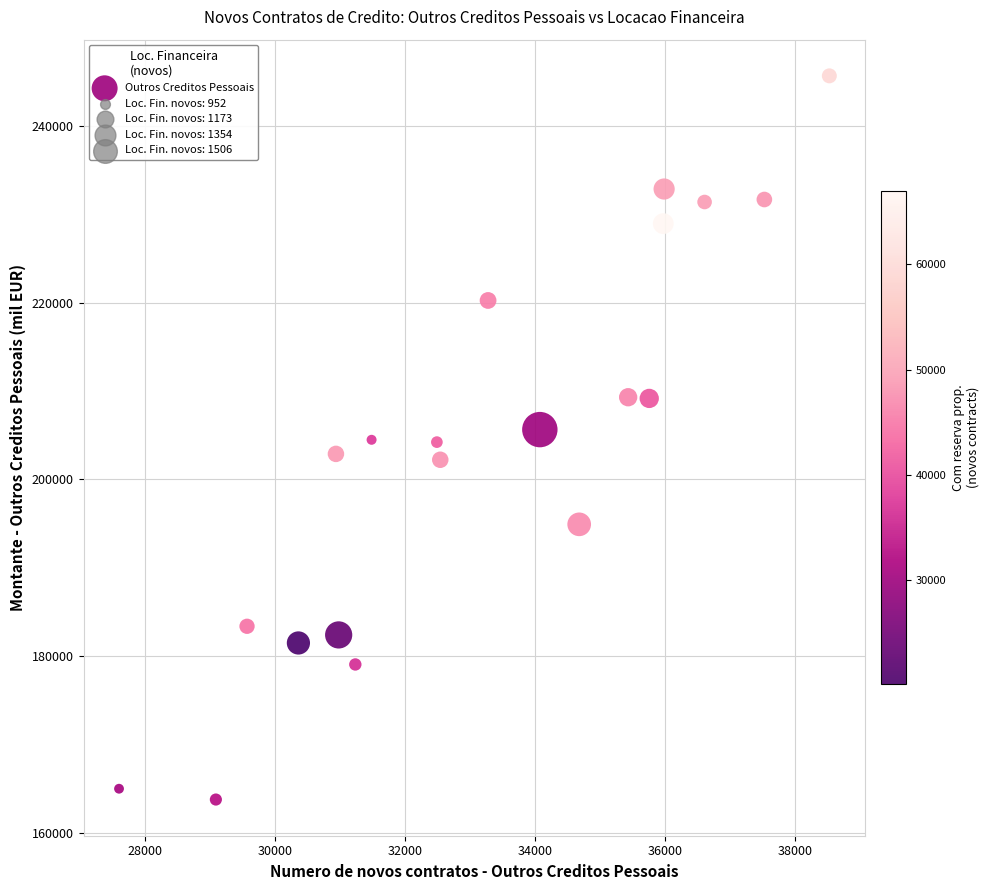

What is the range of Y values (max minus min)?

81843